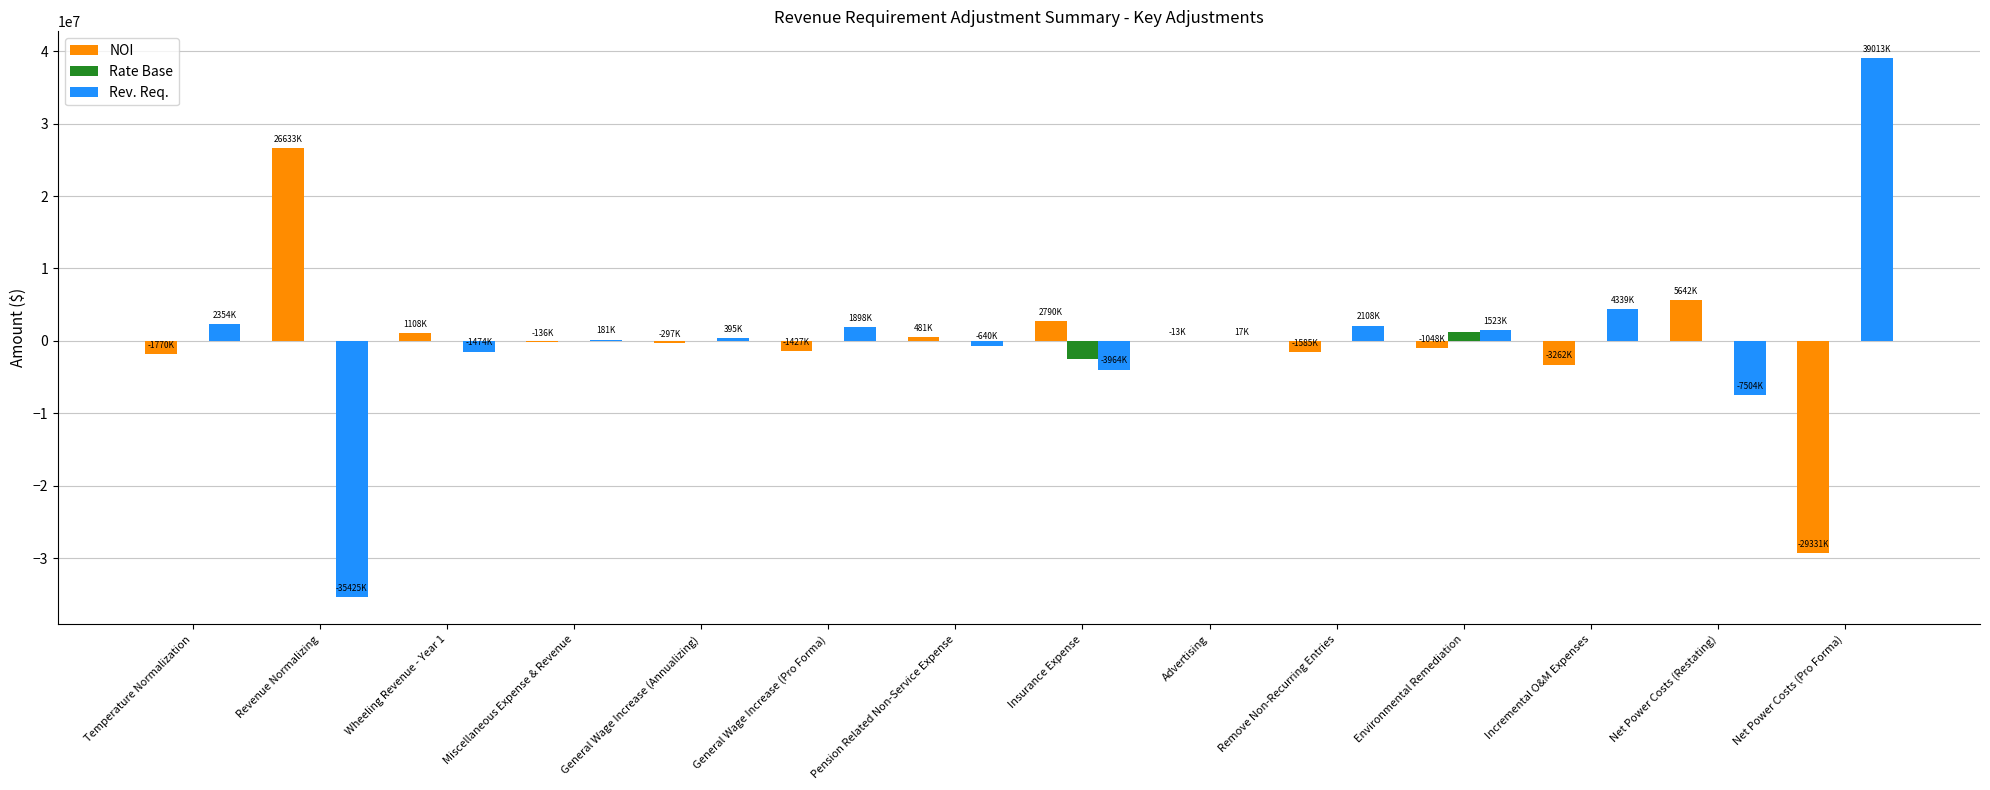

At which category is the sum across all series the highest?

Net Power Costs (Pro Forma)